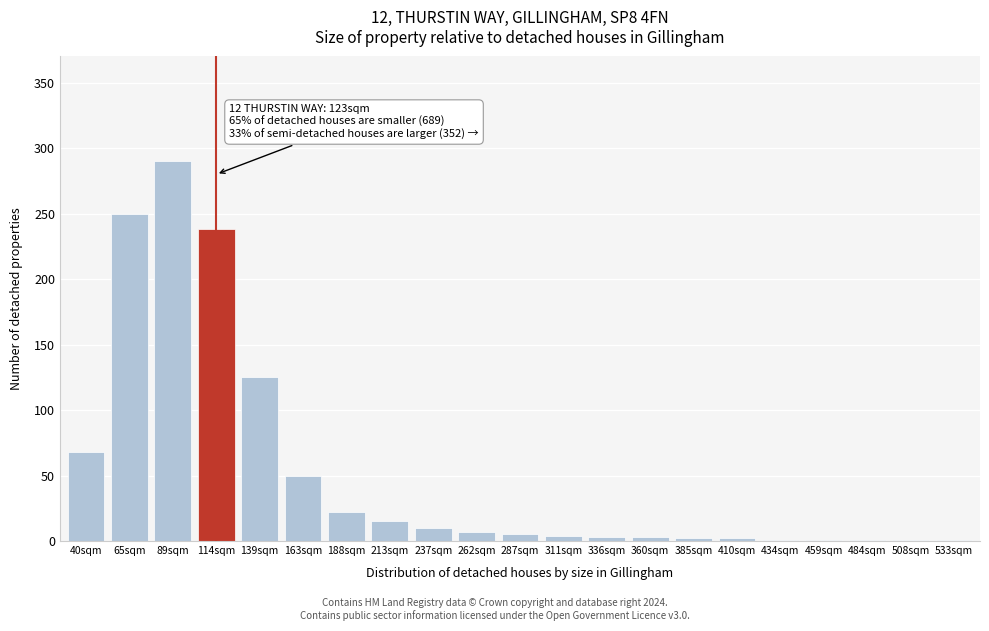

What is the greatest value displayed?

290